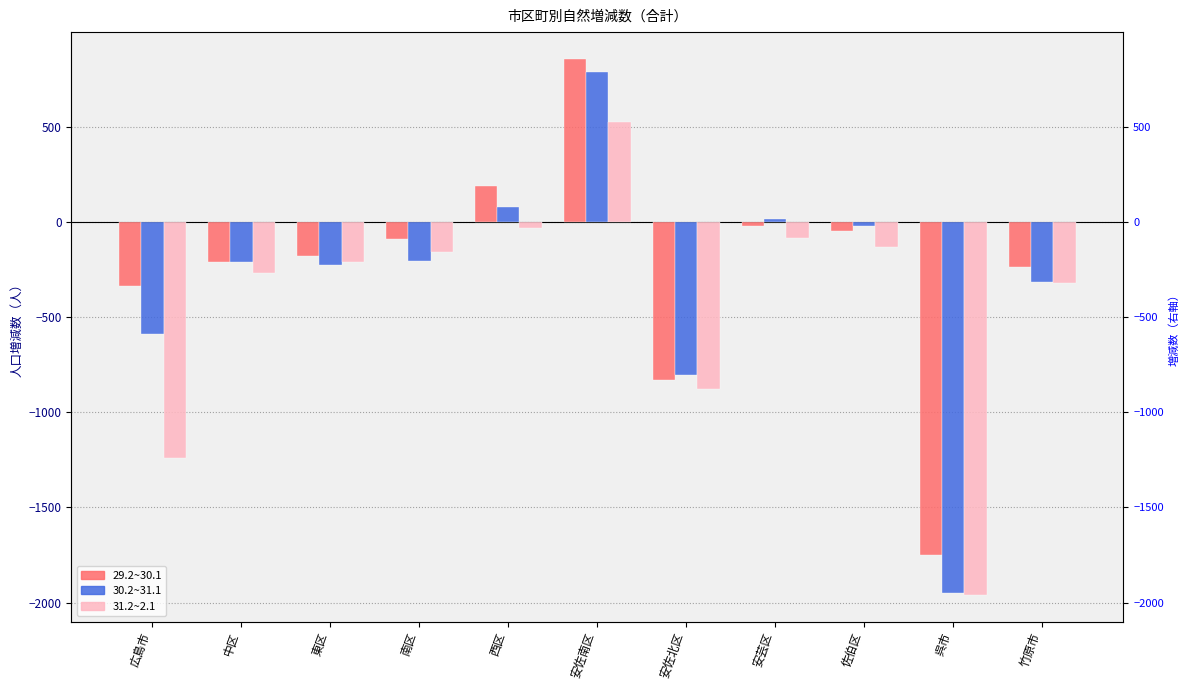

What is the maximum value for 31.2~2.1?

525